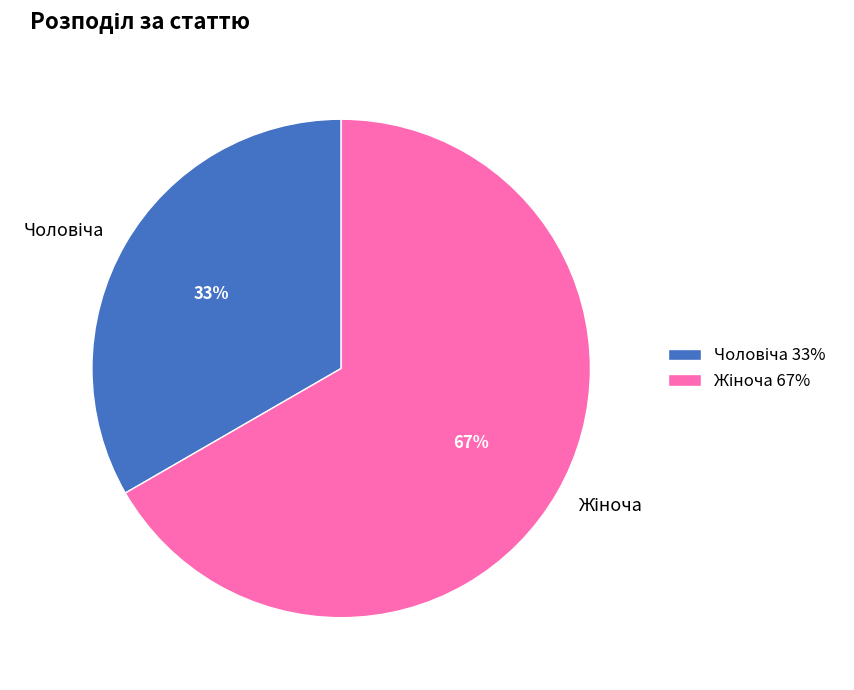

How many slices are in this pie chart?

2